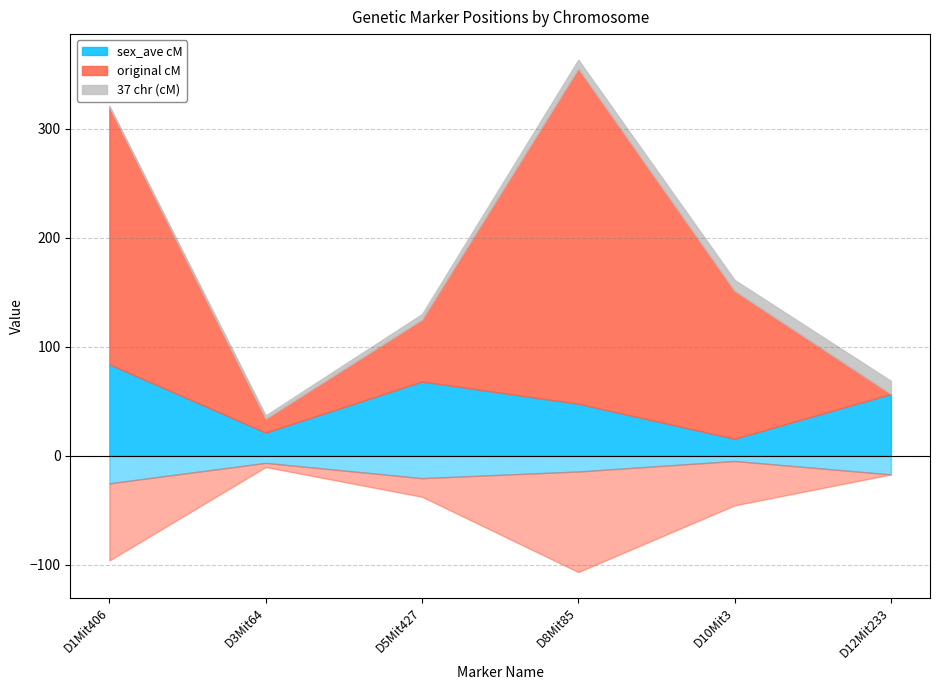

Is it true that original cM equals 36.2 at D10Mit3?

False